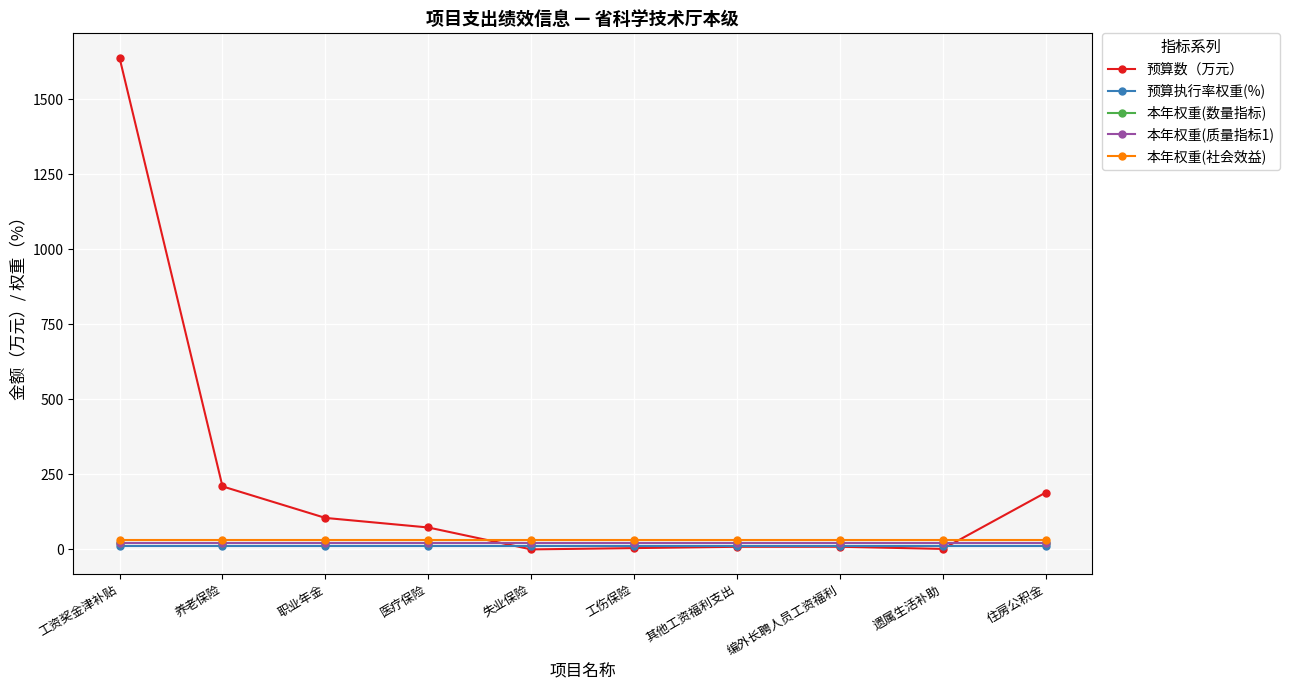

What is the spread (max minus min) of values at 失业保险?

29.8